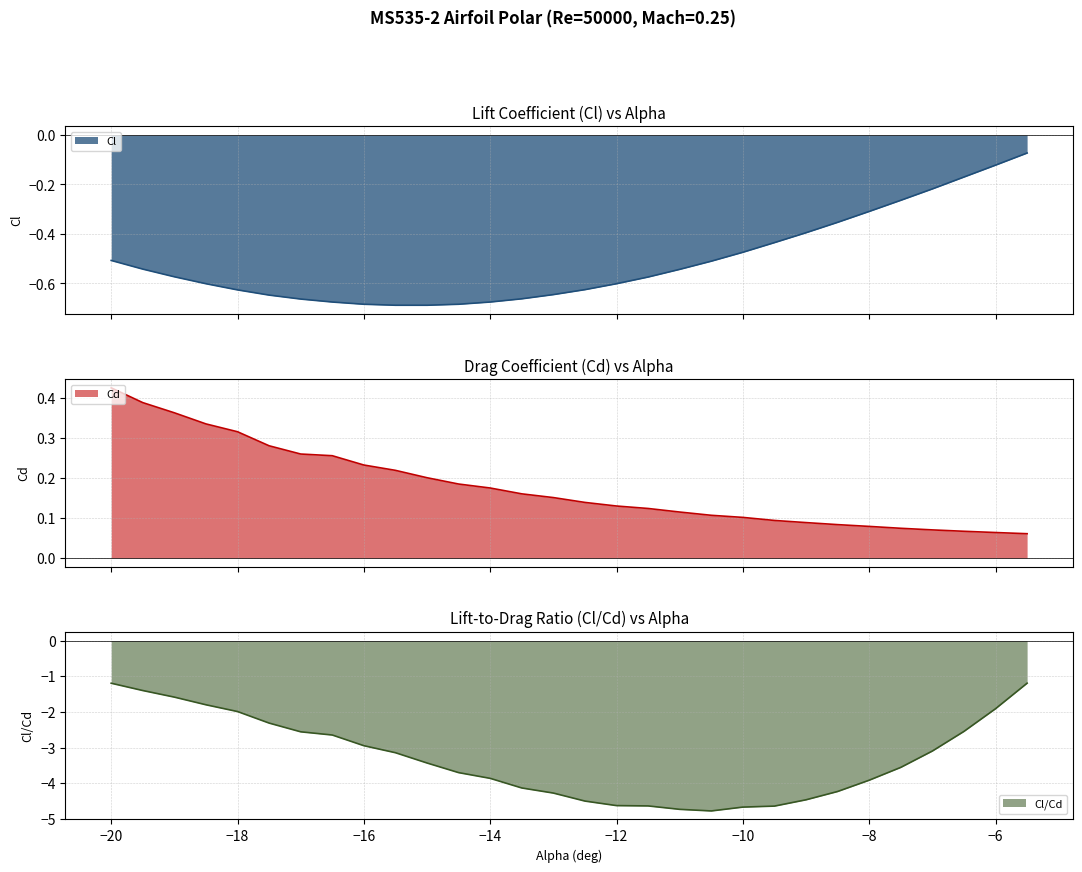

Reading left to right, extract all data points from this chart.

Cl: -20=-0.5	-19.5=-0.5	-19=-0.6	-18.5=-0.6	-18=-0.6	-17.5=-0.6	-17=-0.7	-16.5=-0.7	-16=-0.7	-15.5=-0.7	-15=-0.7	-14.5=-0.7	-14=-0.7	-13.5=-0.7	-13=-0.6	-12.5=-0.6	-12=-0.6	-11.5=-0.6	-11=-0.5	-10.5=-0.5	-10=-0.5	-9.5=-0.4	-9=-0.4	-8.5=-0.4	-8=-0.3	-7.5=-0.3	-7=-0.2	-6.5=-0.2	-6=-0.1	-5.5=-0.1
Cd: -20=0.4	-19.5=0.4	-19=0.4	-18.5=0.3	-18=0.3	-17.5=0.3	-17=0.3	-16.5=0.3	-16=0.2	-15.5=0.2	-15=0.2	-14.5=0.2	-14=0.2	-13.5=0.2	-13=0.2	-12.5=0.1	-12=0.1	-11.5=0.1	-11=0.1	-10.5=0.1	-10=0.1	-9.5=0.1	-9=0.1	-8.5=0.1	-8=0.1	-7.5=0.1	-7=0.1	-6.5=0.1	-6=0.1	-5.5=0.1
Cl_over_Cd: -20=-1.2	-19.5=-1.4	-19=-1.6	-18.5=-1.8	-18=-2.0	-17.5=-2.3	-17=-2.6	-16.5=-2.6	-16=-2.9	-15.5=-3.1	-15=-3.4	-14.5=-3.7	-14=-3.9	-13.5=-4.1	-13=-4.3	-12.5=-4.5	-12=-4.6	-11.5=-4.6	-11=-4.7	-10.5=-4.8	-10=-4.7	-9.5=-4.6	-9=-4.5	-8.5=-4.2	-8=-3.9	-7.5=-3.6	-7=-3.1	-6.5=-2.5	-6=-1.9	-5.5=-1.2